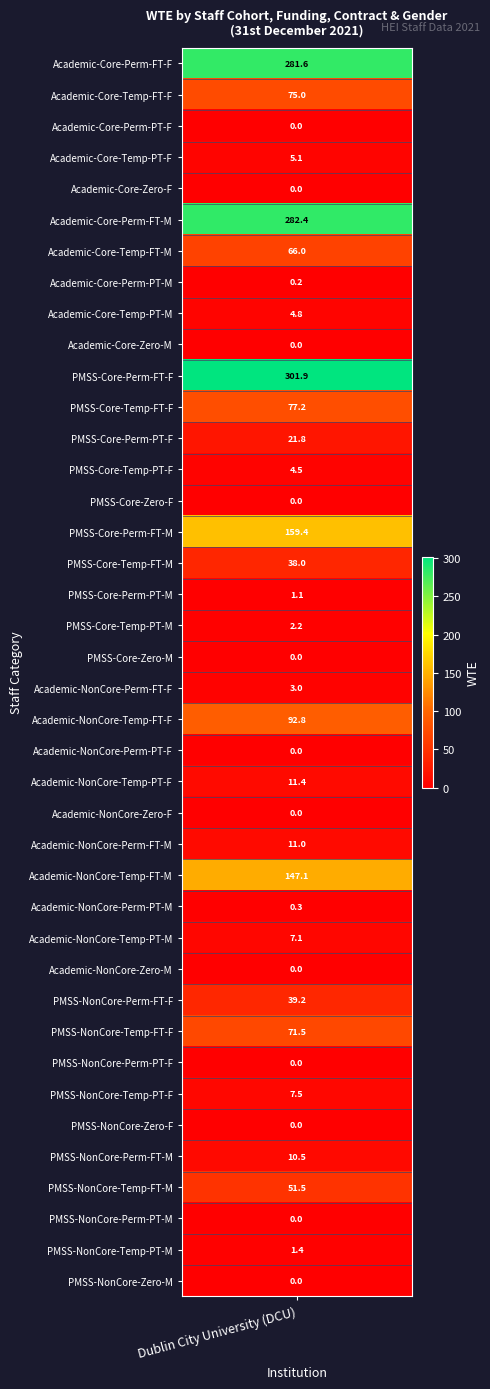

List the labels in order of value, largest first.

10, 5, 0, 15, 26, 21, 11, 1, 31, 6, 36, 30, 16, 12, 23, 25, 35, 33, 28, 3, 8, 13, 20, 18, 38, 17, 27, 7, 2, 4, 9, 14, 19, 22, 24, 29, 32, 34, 37, 39